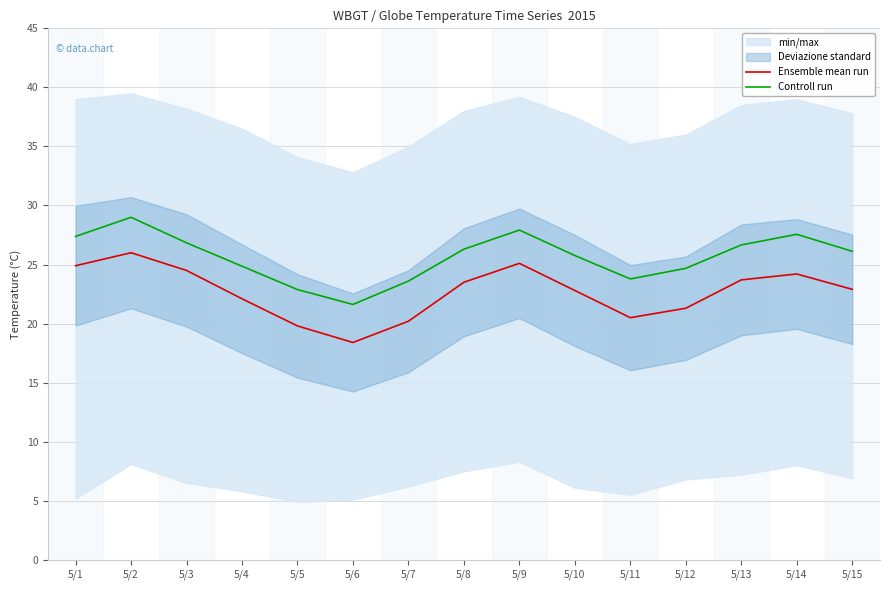

Is this an area chart (filled region under the line)?

No